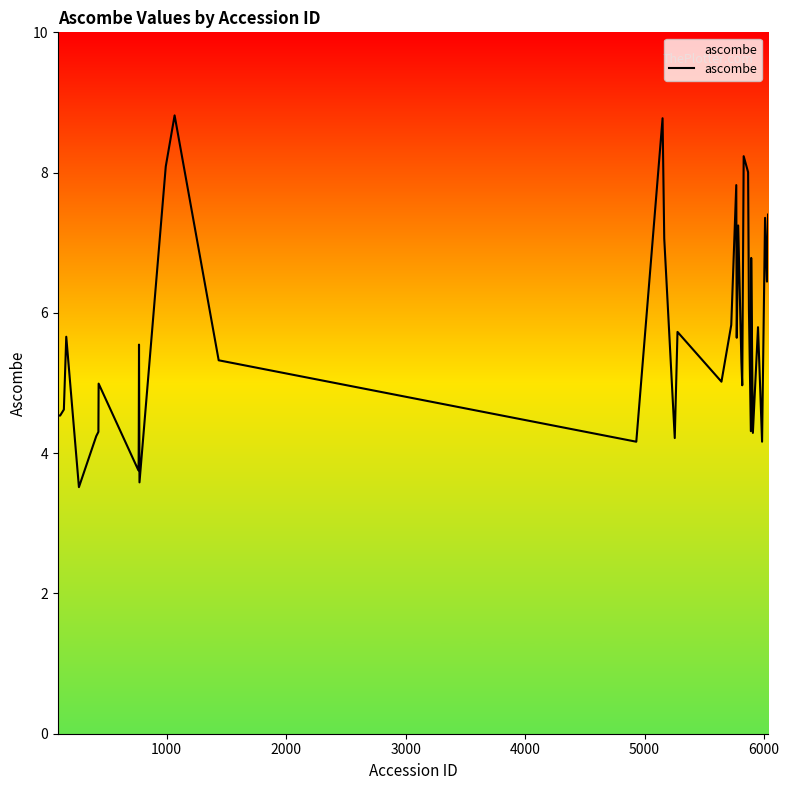

What is the greatest value displayed?

8.8